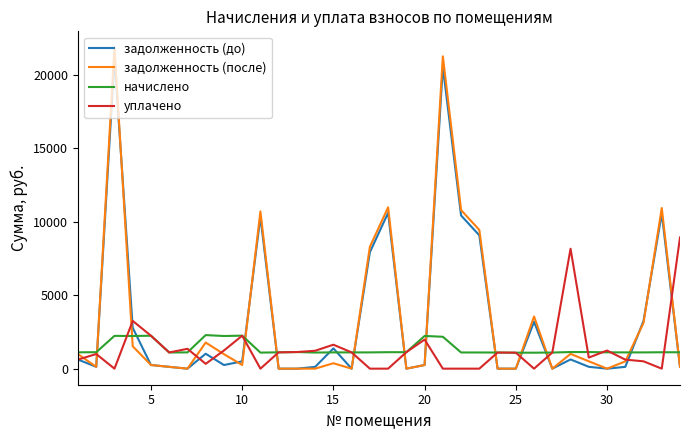

What is the lowest value of the начислено series?

1087.6